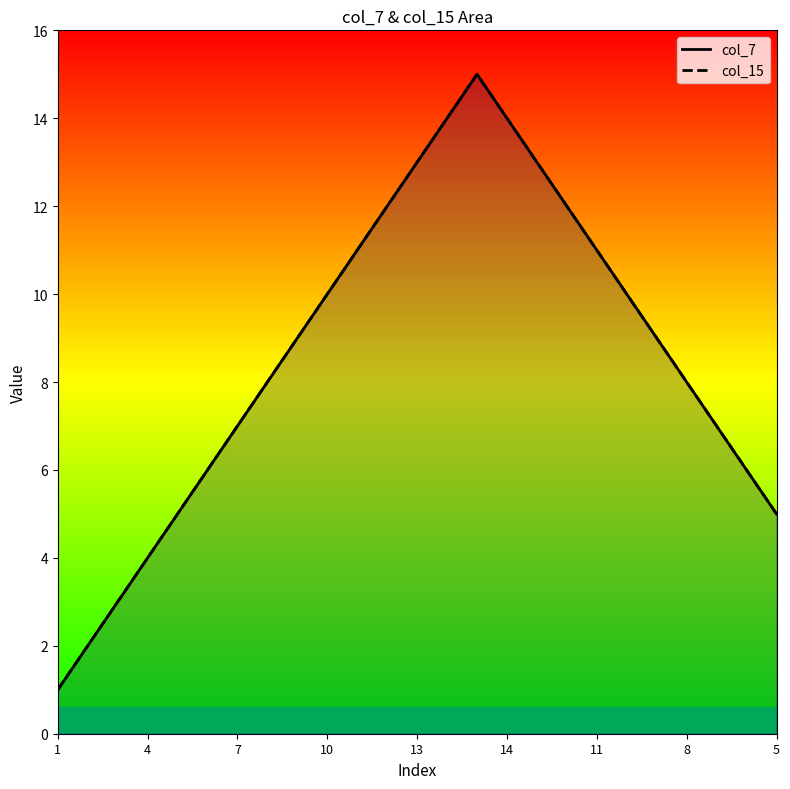

What is the difference between the col_7 values at 10 and 17?

8